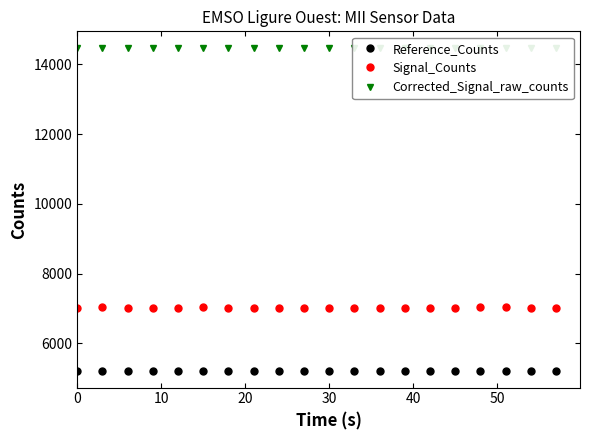

The value of Reference_Counts at 30 is 7263.4. True or false?

False